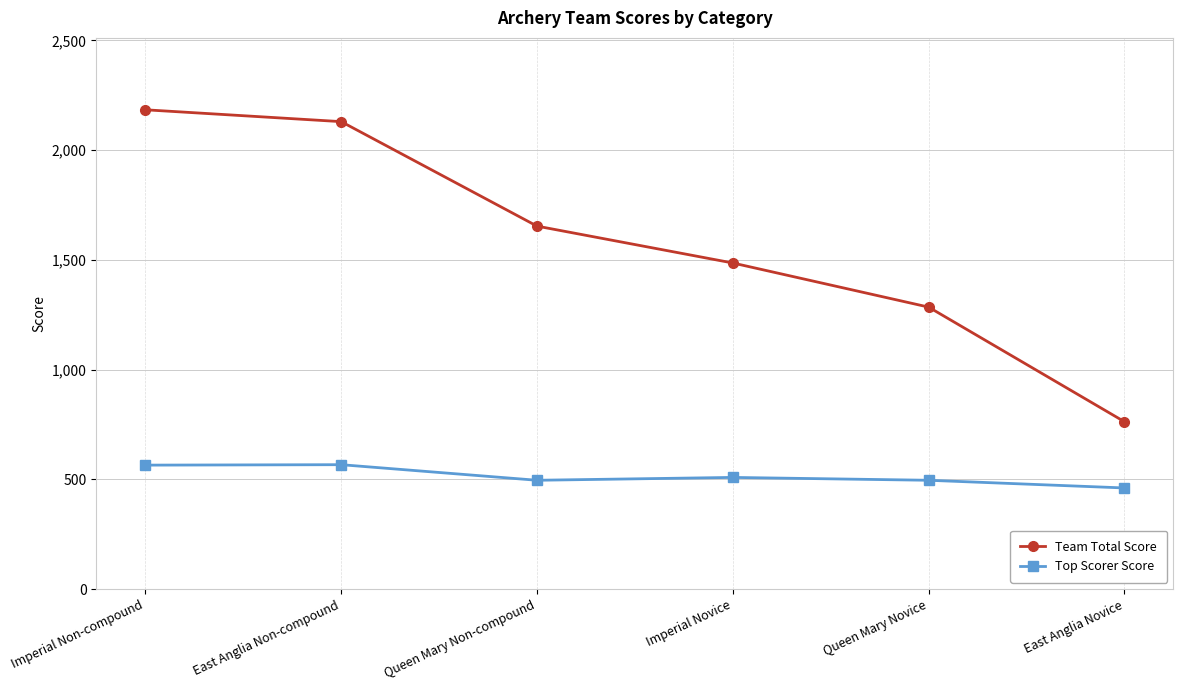

What is the maximum value for Top Scorer Score?

567